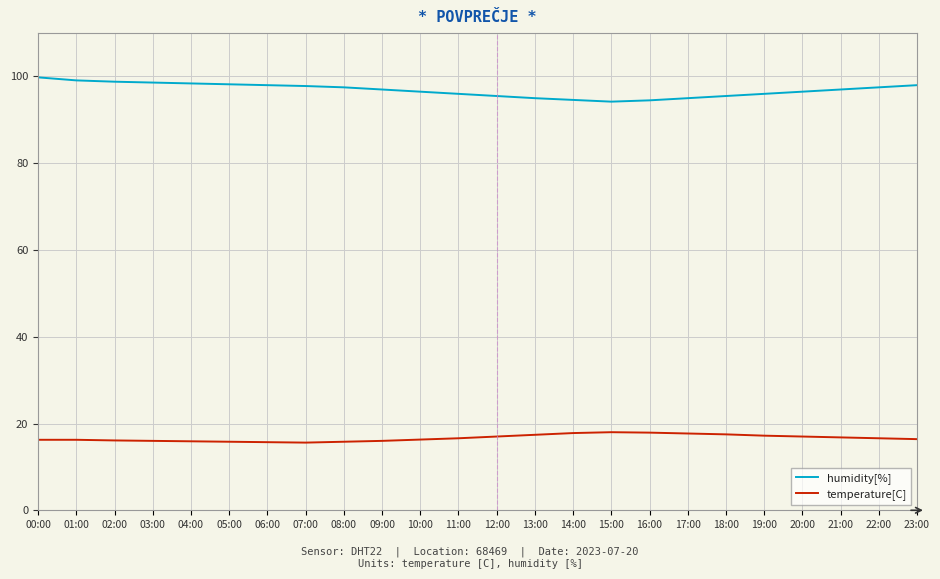

The temperature[C] series shows 16.0 at 03:00. True or false?

True